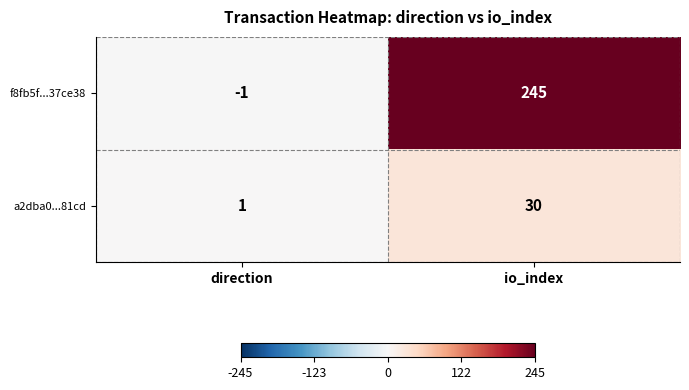

What is the spread (max minus min) of values at io_index?

215